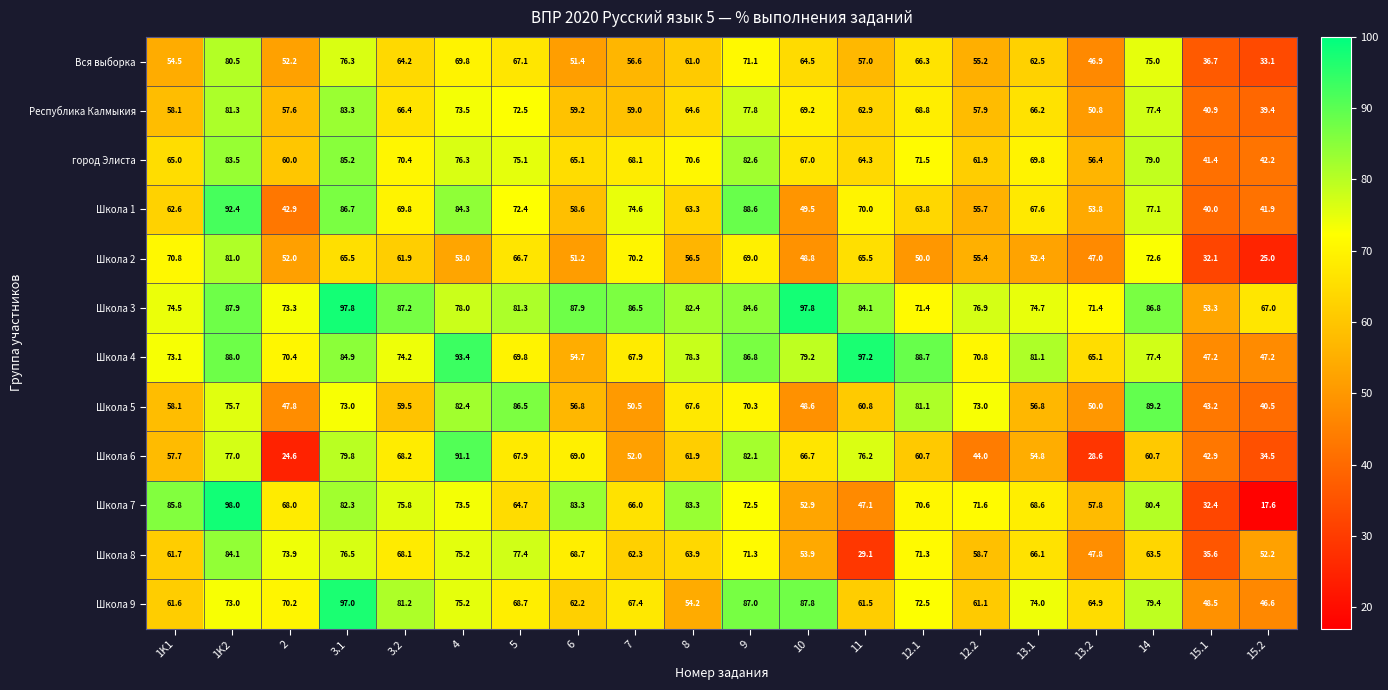

The Школа 8 series shows 13.6 at 11. True or false?

False